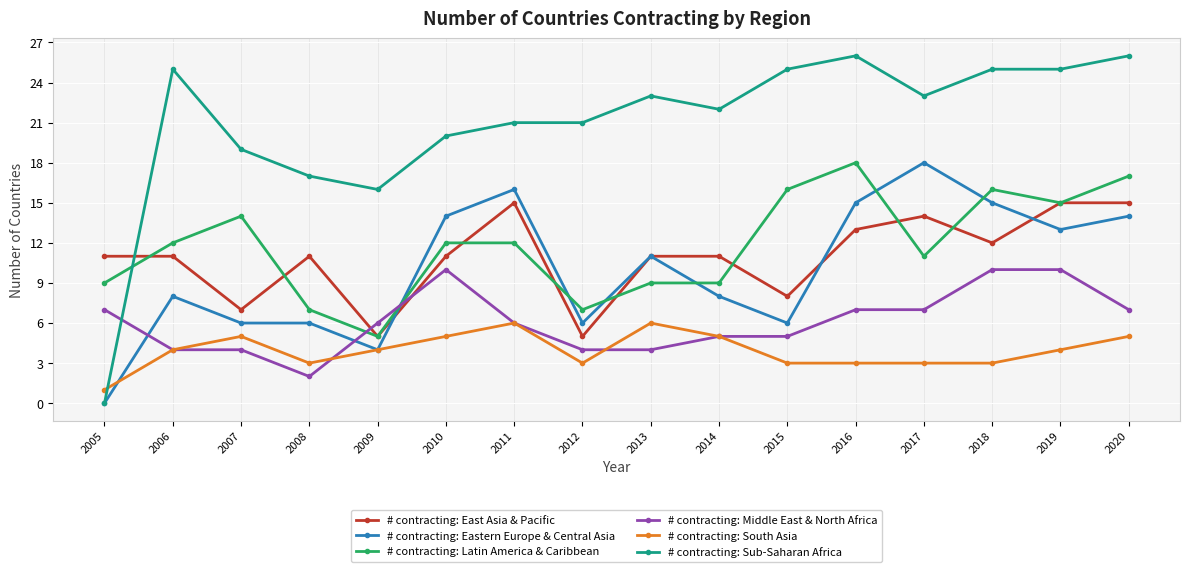

Between 2005 and 2013, which series saw the biggest shift?

# contracting: Sub-Saharan Africa